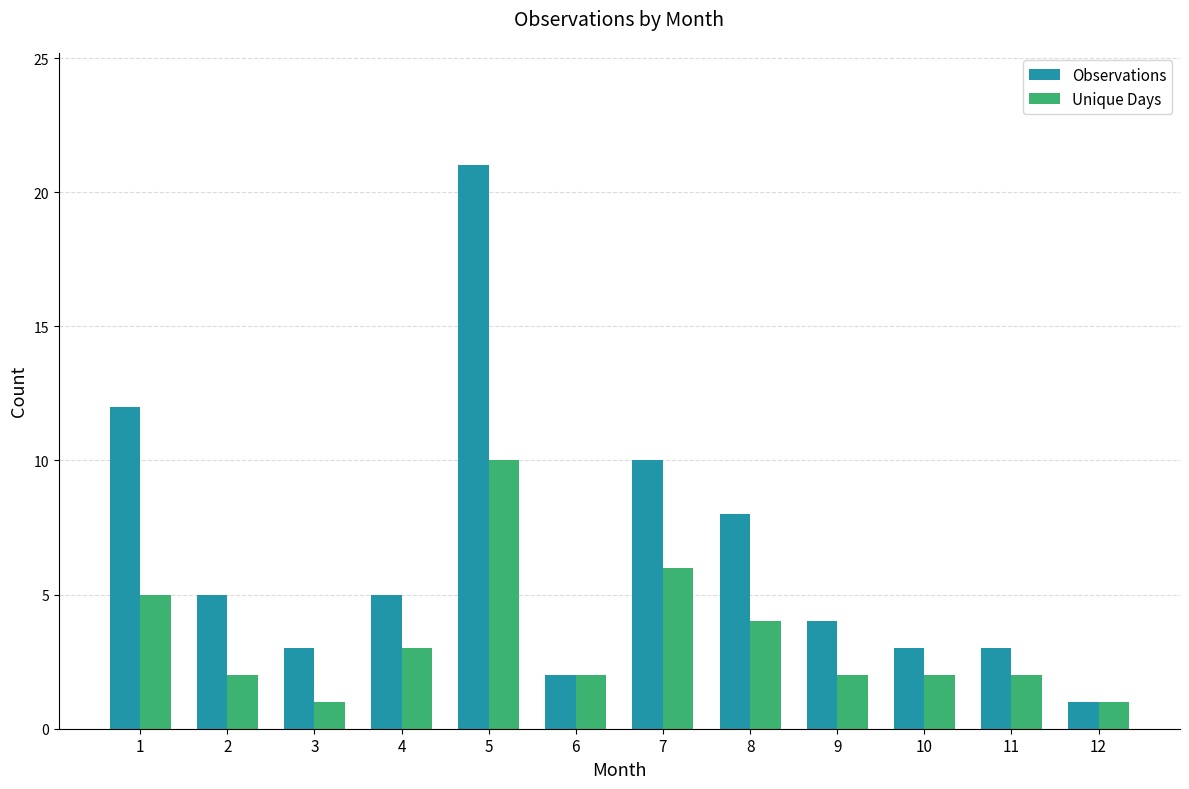

What is the greatest value displayed?

21